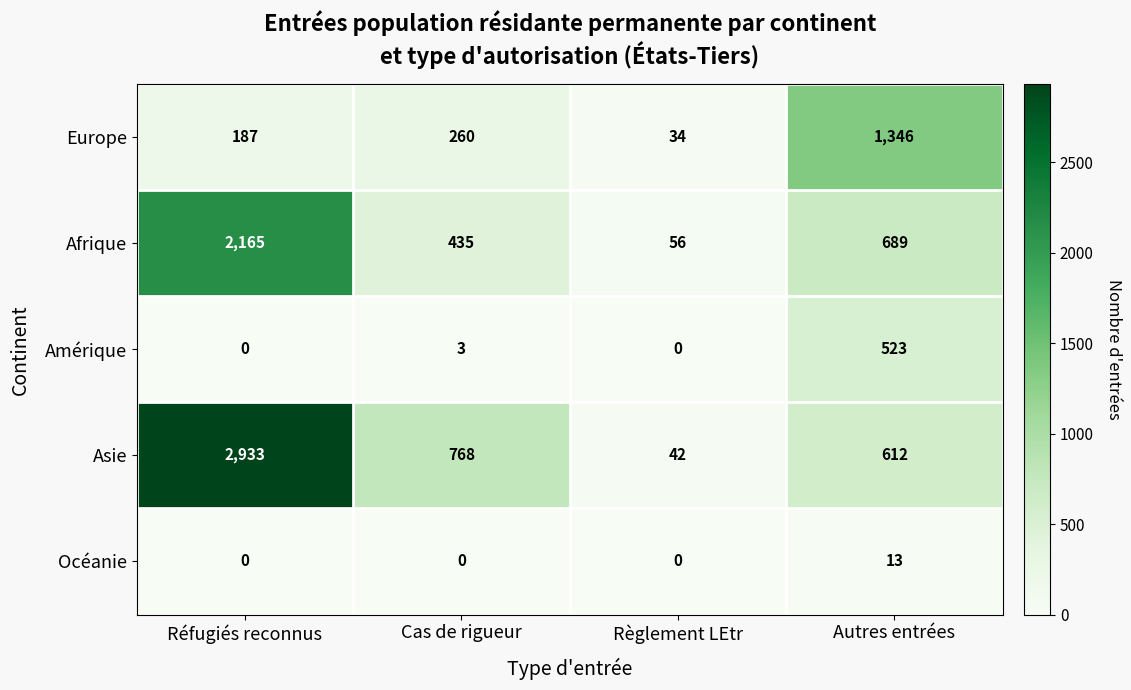

What is the sum of the Europe values at Autres entrées and Réfugiés reconnus?

1533